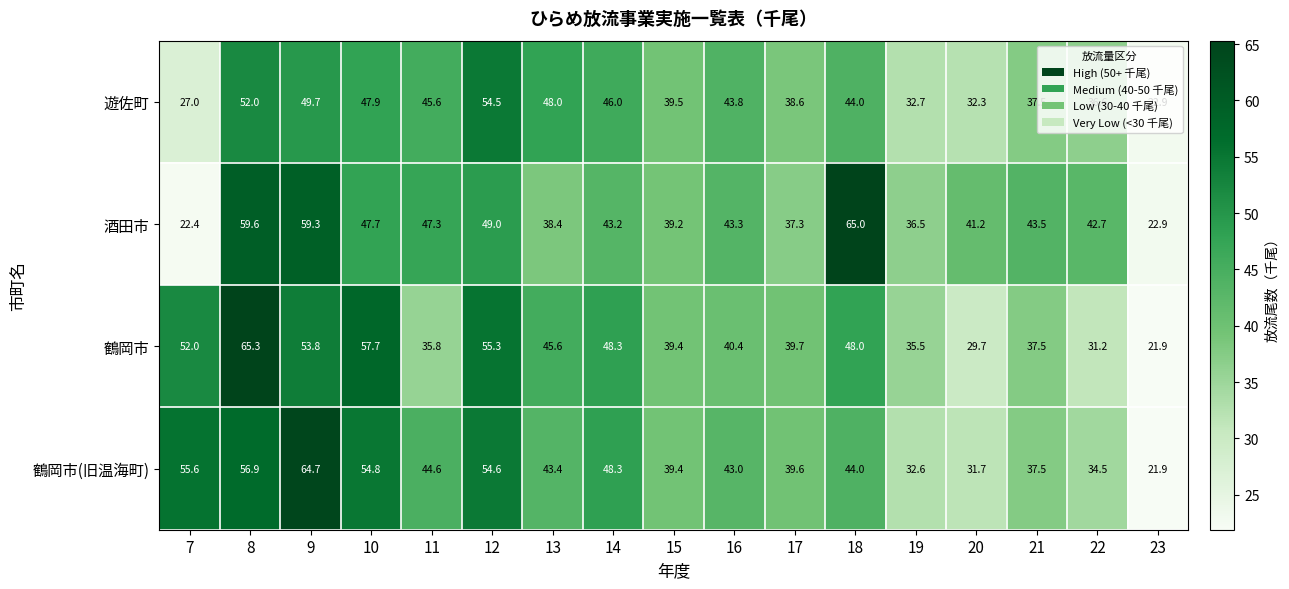

List the series in order of their peak value, highest first.

鶴岡市, 酒田市, 鶴岡市(旧温海町), 遊佐町